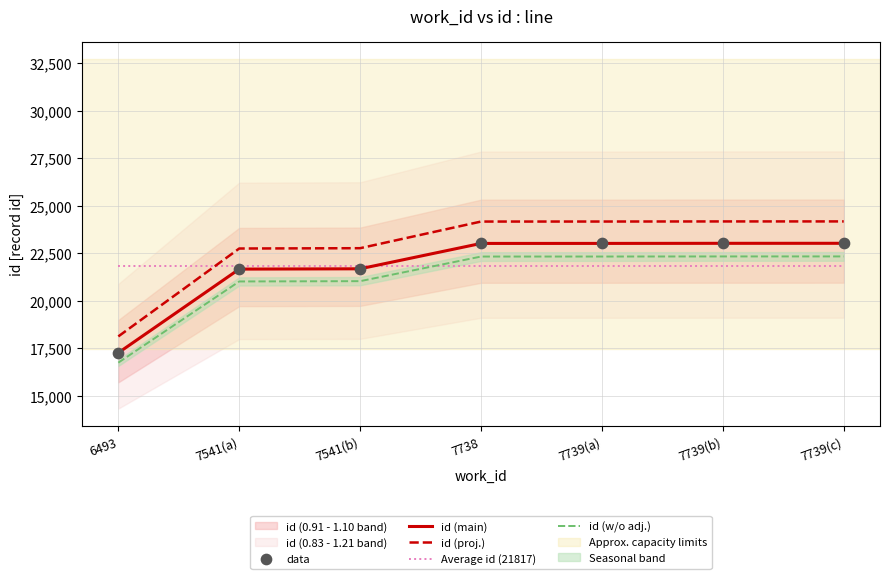

Which series contains the lowest Y value?

id (w/o adj.)